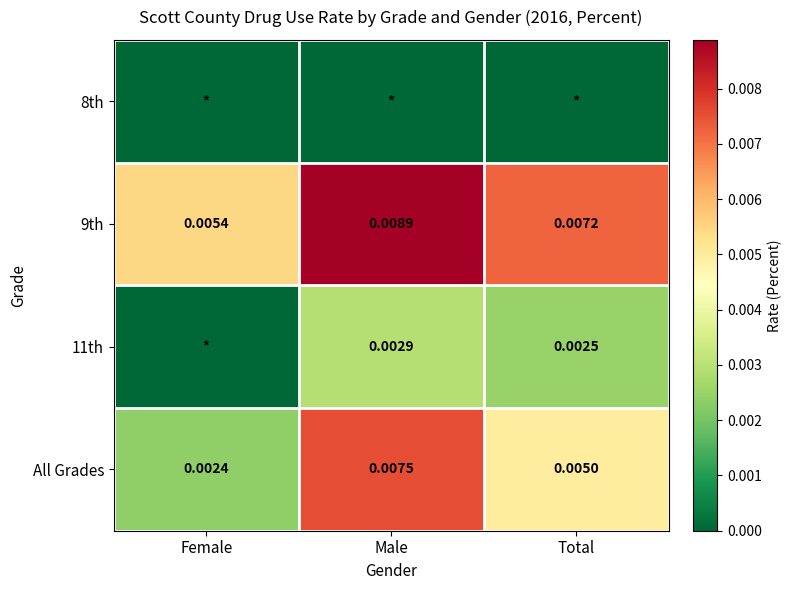

At which label does All Grades reach its minimum?

Female